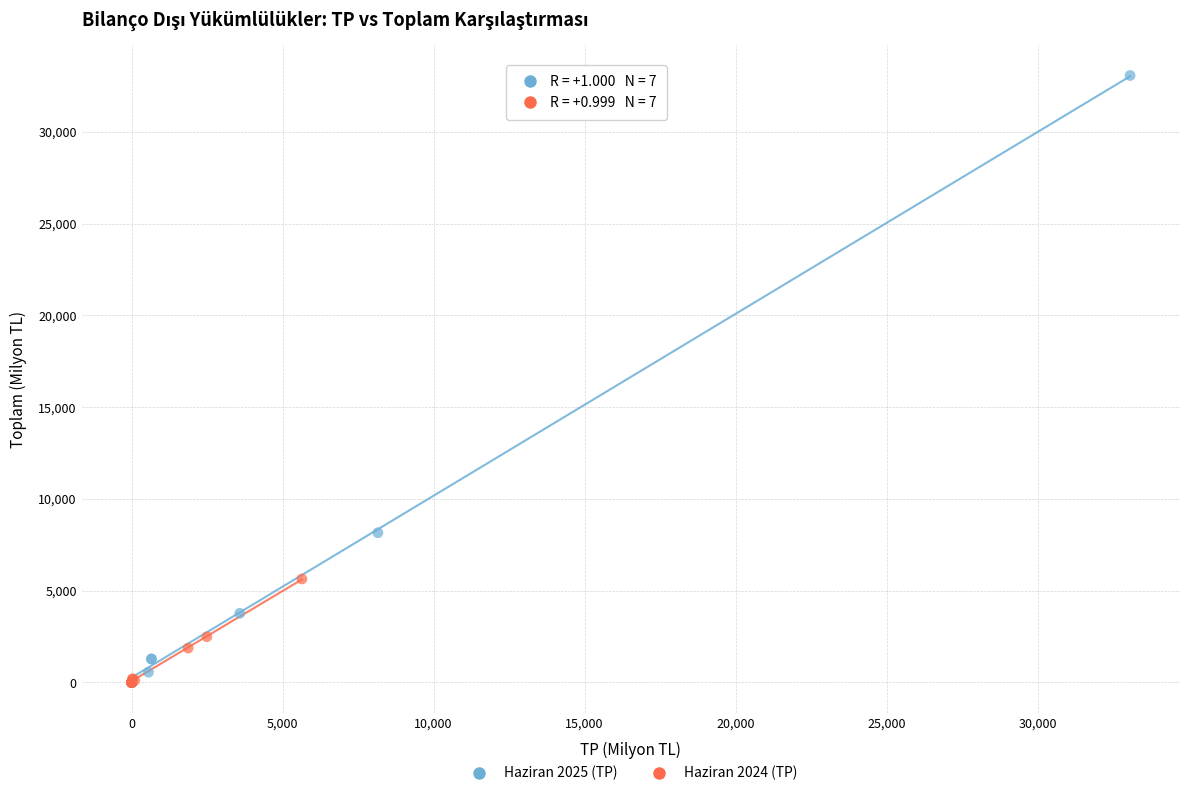

What are all the series names shown in the legend?

Haziran 2025 (TP), Haziran 2024 (TP)